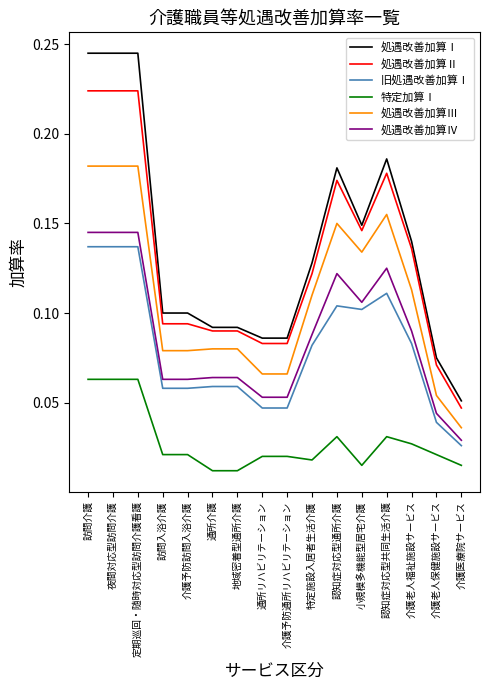

True or false: 処遇改善加算Ⅰ and 旧処遇改善加算Ⅰ intersect in this chart.

False